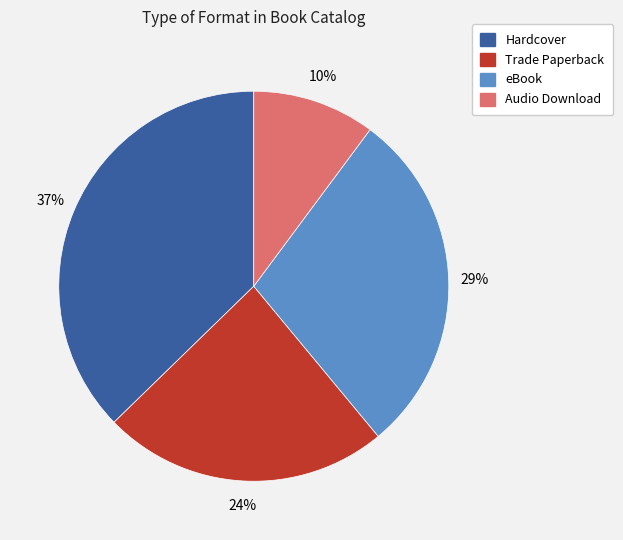

Combined, do Hardcover and Trade Paperback account for over 50%?

Yes